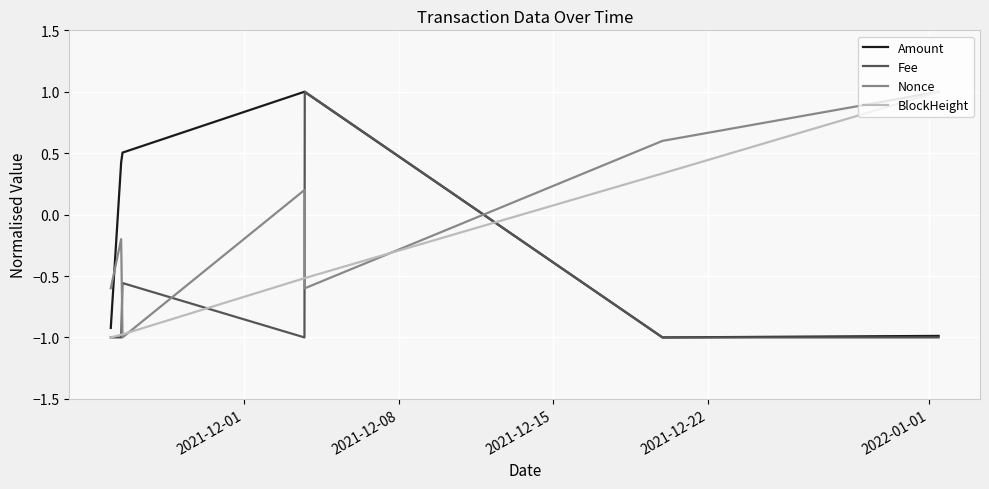

How many interior local peaks does the Amount series have?

1